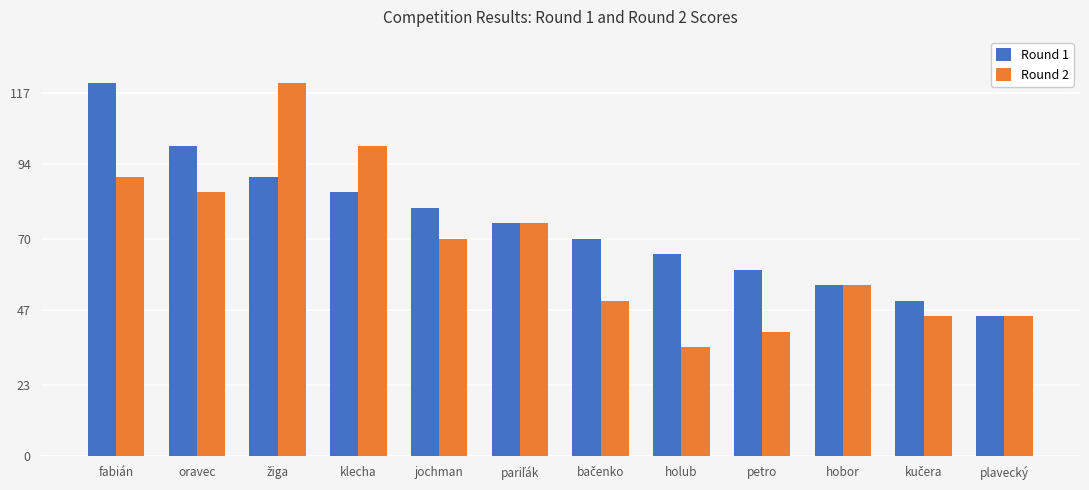

Which series has the widest spread of values?

Round 2